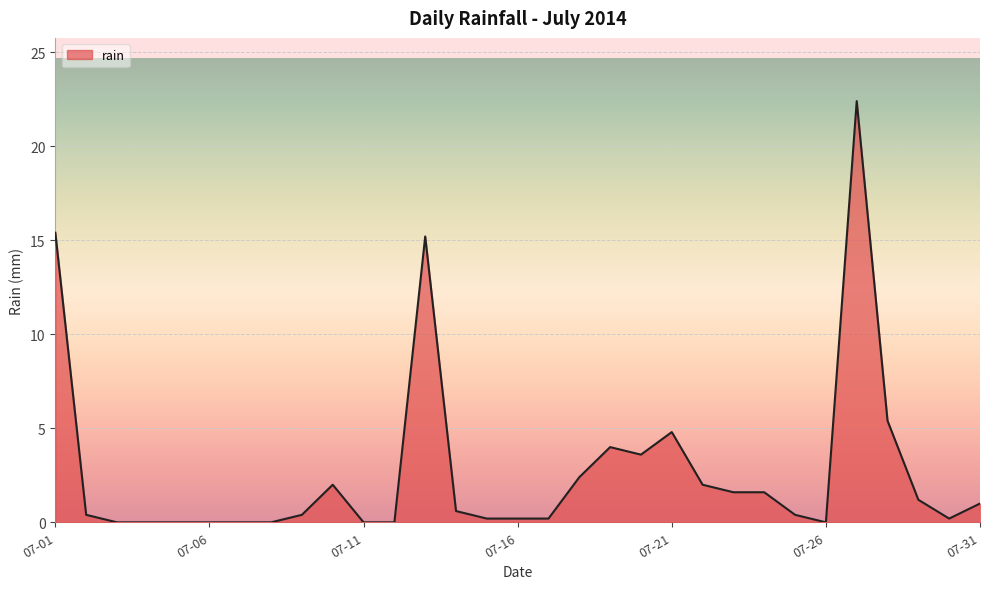

What is the difference between the maximum and minimum values?

22.4